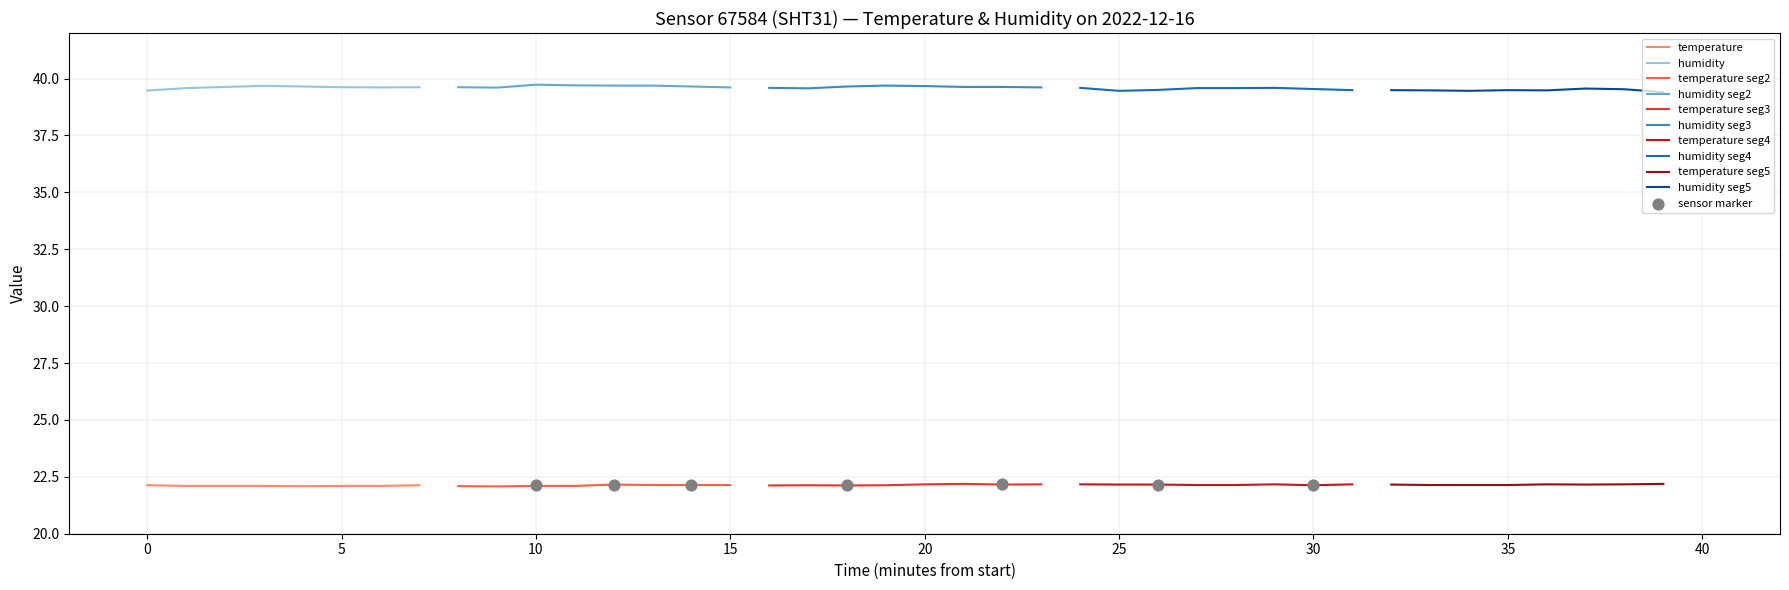

Is the value of temperature at 03:30 greater than the value of humidity at 06:30?

No